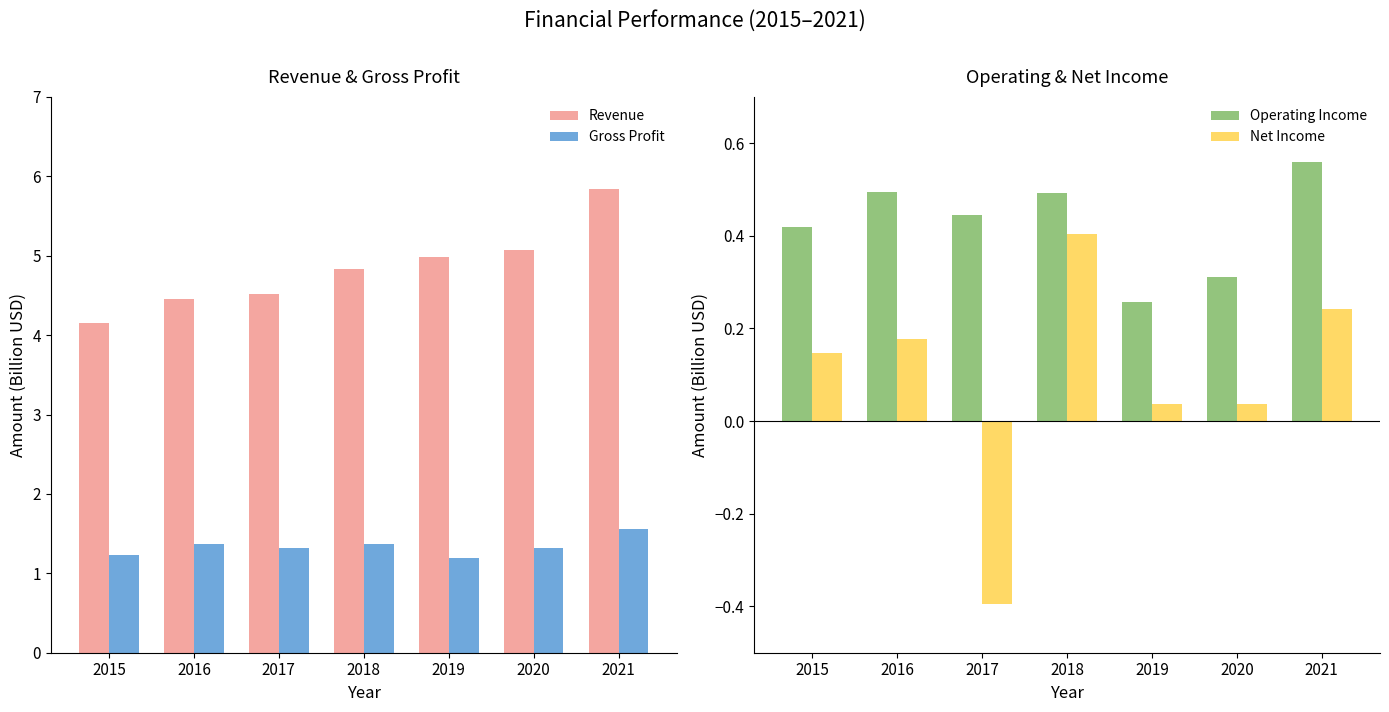

Is the value of Net Income at 2016 greater than the value of Operating Income at 2015?

No